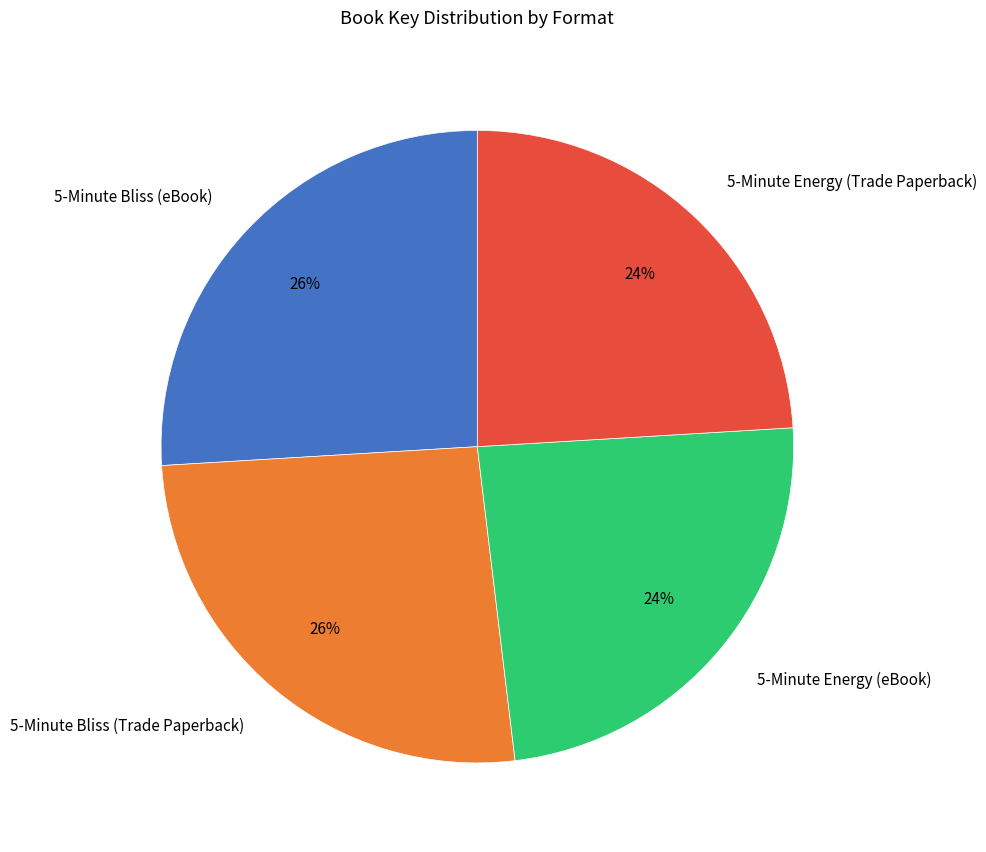

Does 5-Minute Energy (Trade Paperback) represent more than half of the total?

No